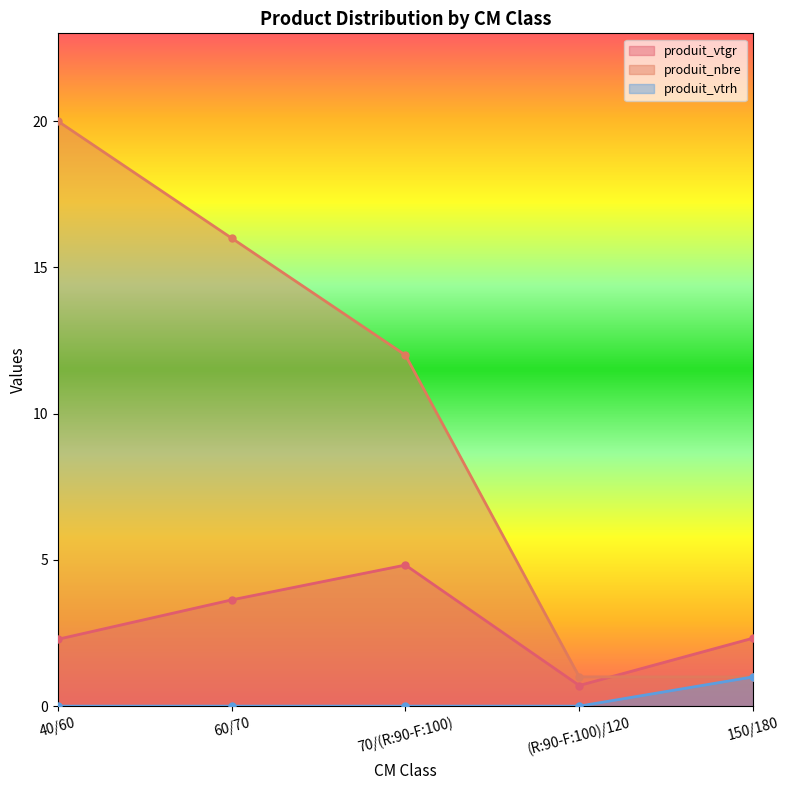

How many values in produit_vtrh are above zero?

1